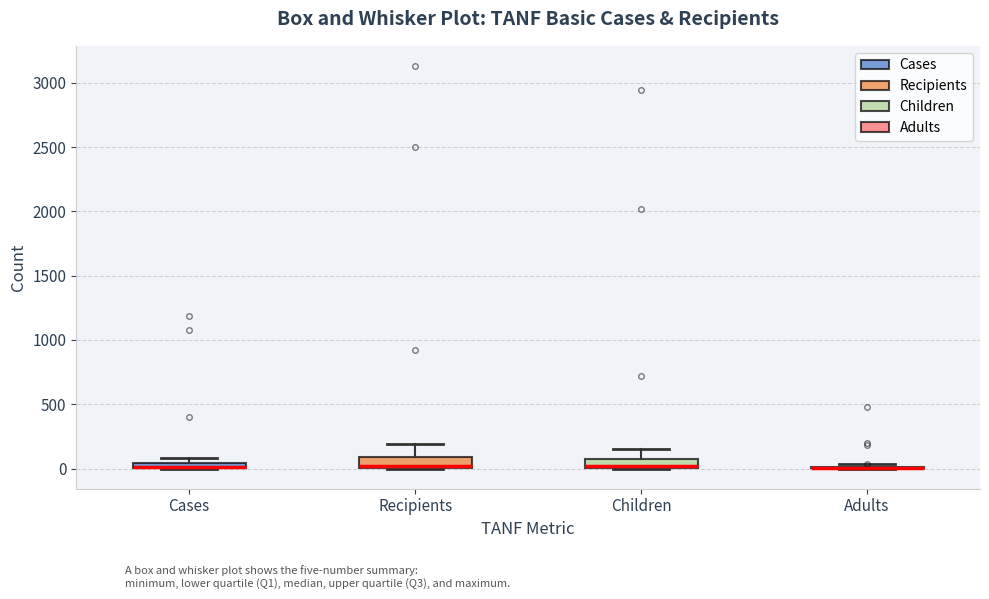

Where is the lower edge of the box for Cases on the y-axis? The values are not printed on the chart, so give them approximately, as read against the axis.

0